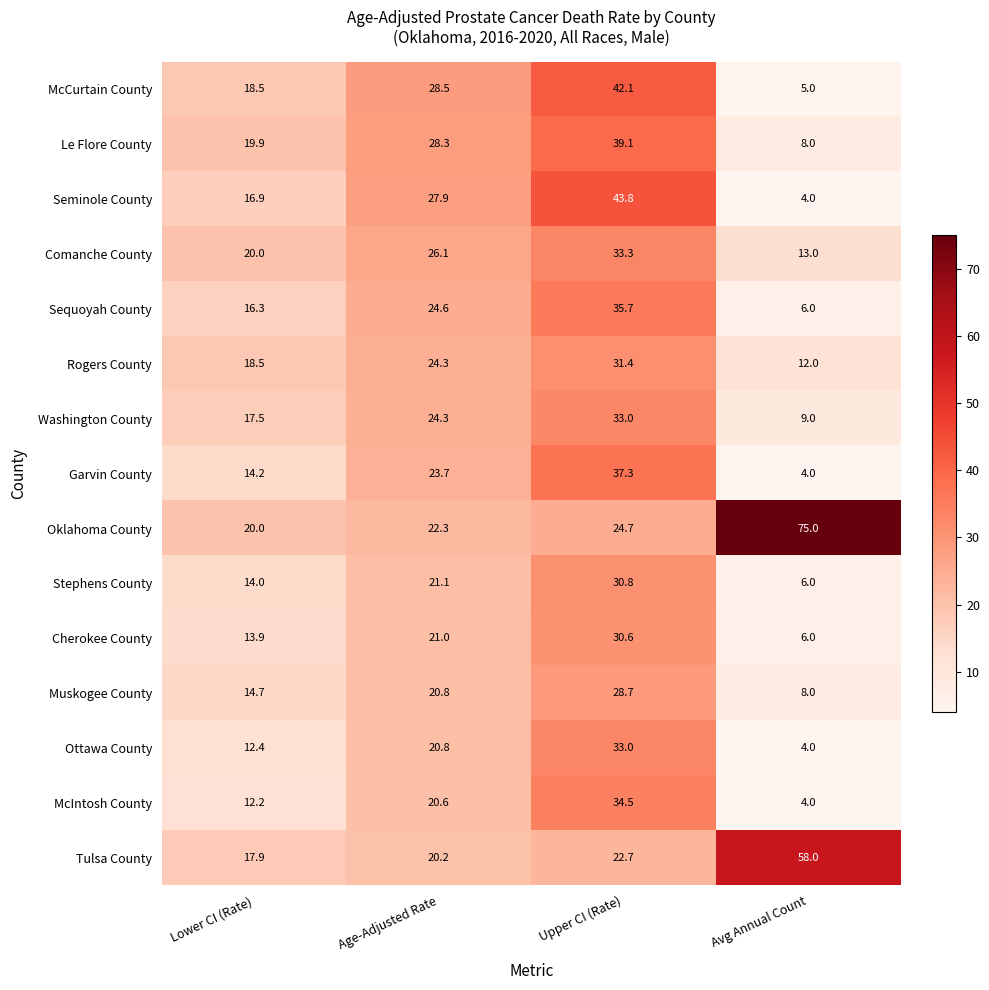

List the labels in order of Oklahoma County value, smallest first.

Lower CI (Rate), Age-Adjusted Rate, Upper CI (Rate), Avg Annual Count